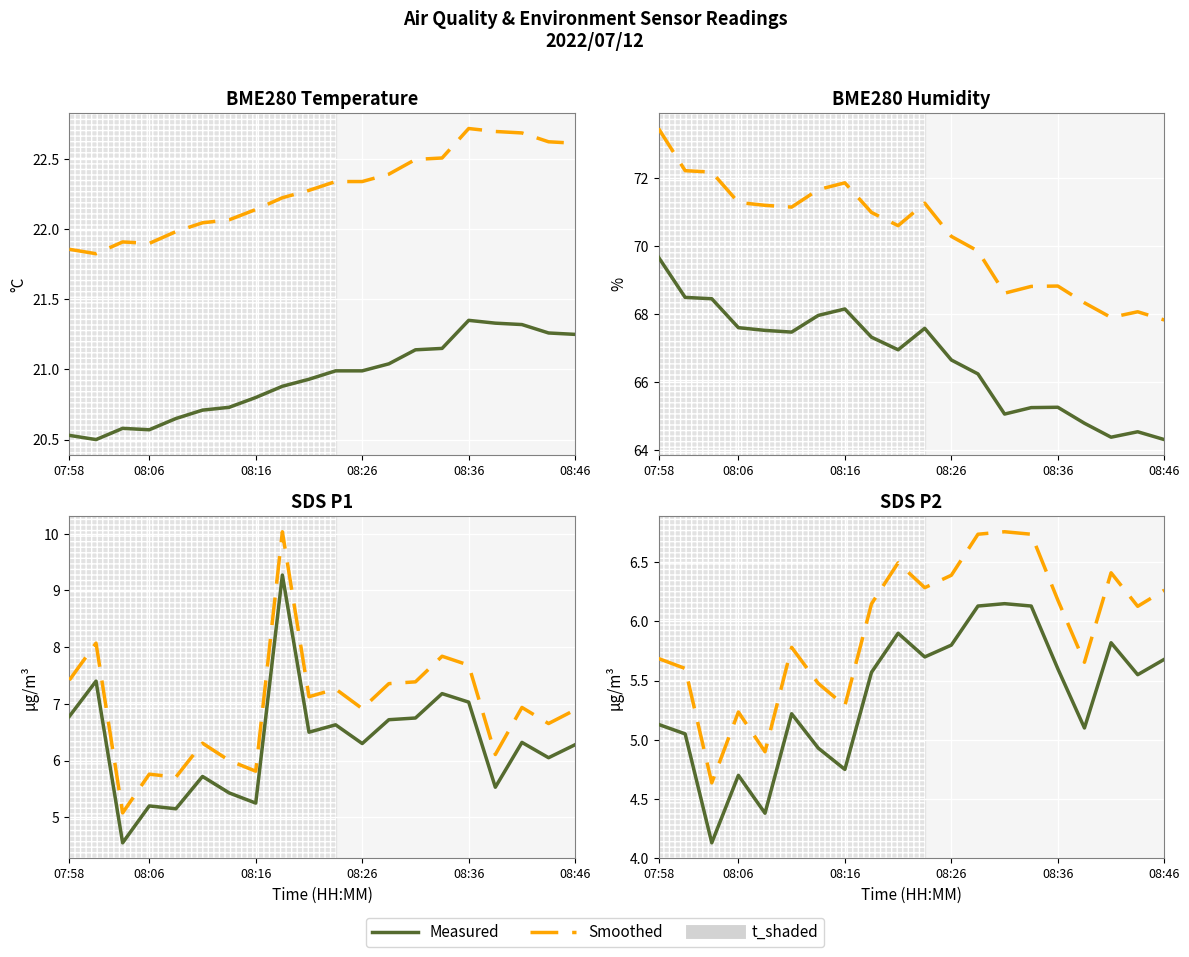

What is the difference between the maximum and minimum values in the BME280_humidity series?

5.6